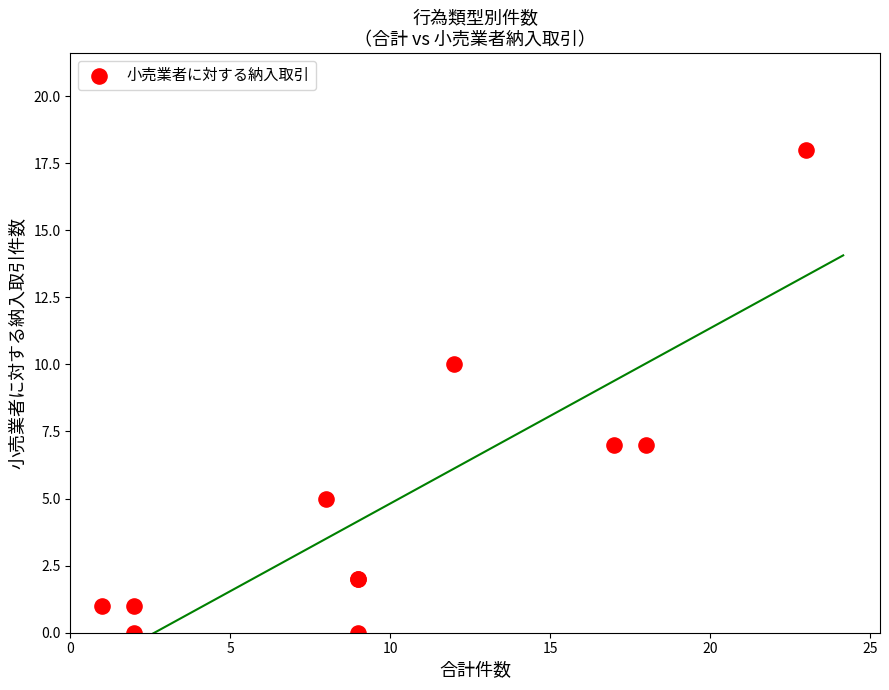

What Y value in the scatter plot is closest to 9?

10